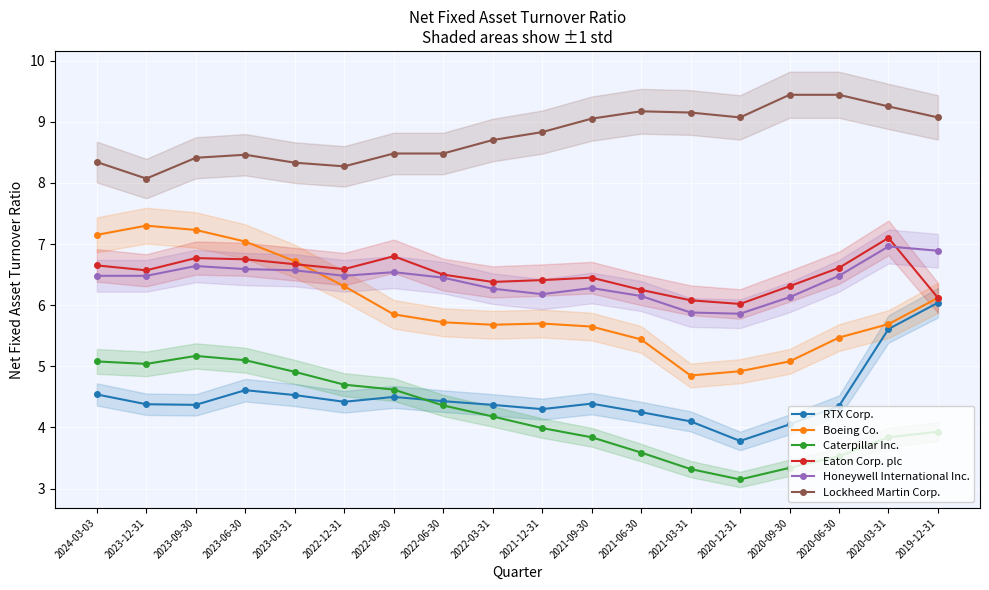

What is the difference between the highest and lowest values at 2021-09-30?

5.2